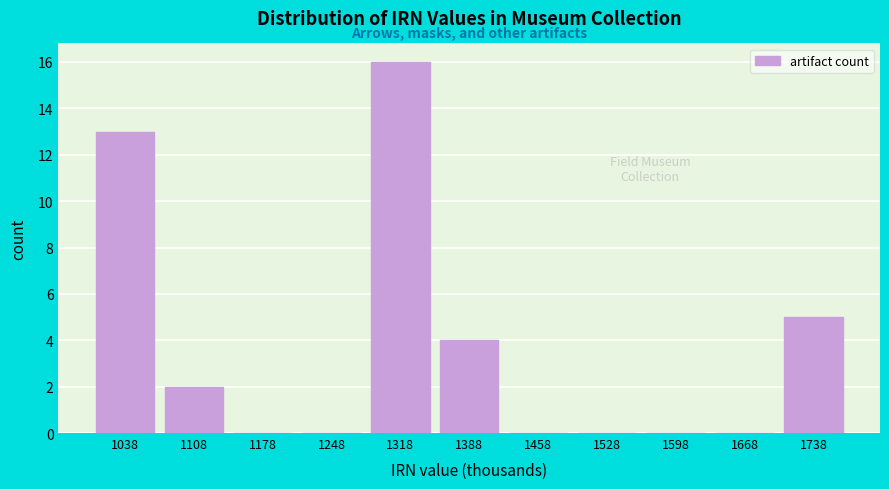

Reading right to left, list all the values displayed in this chart.

1738=5	1668=0	1598=0	1528=0	1458=0	1388=4	1318=16	1248=0	1178=0	1108=2	1038=13